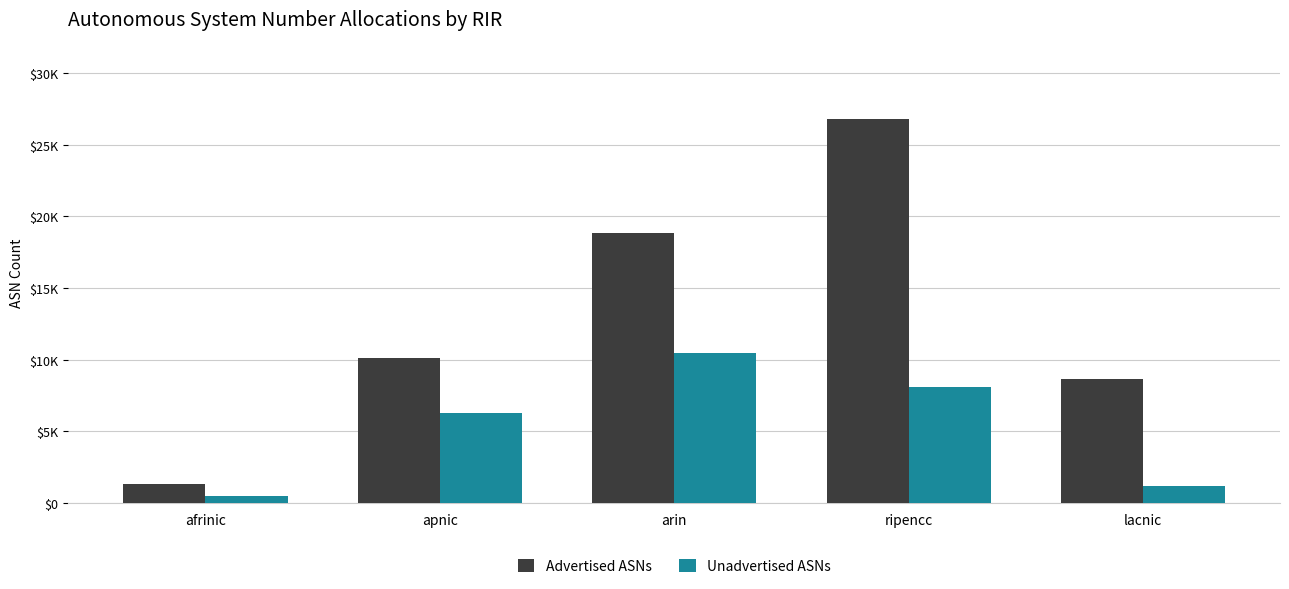

What is the difference between the Unadvertised ASNs values at lacnic and ripencc?

6864